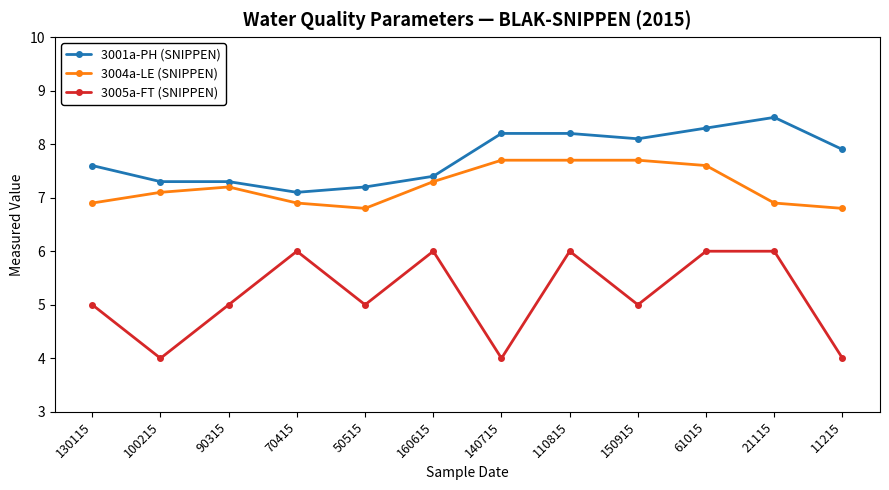

What is the value of the 3001a-PH (SNIPPEN) point at the 11th from the left?

8.5